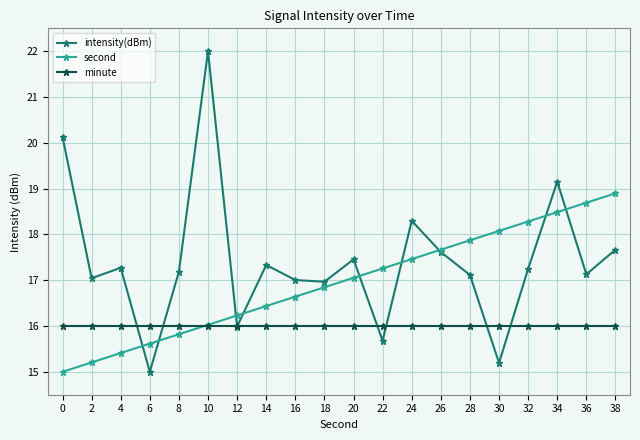

What is the approximate value of minute at 18?

16.0